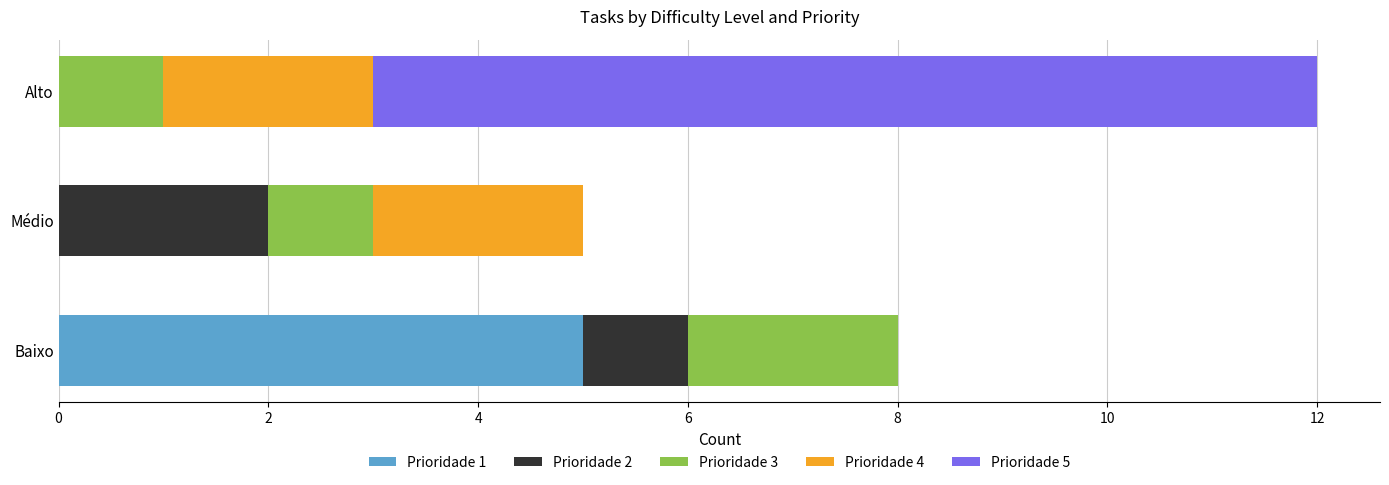

At which label does Prioridade 1 reach its peak?

Baixo